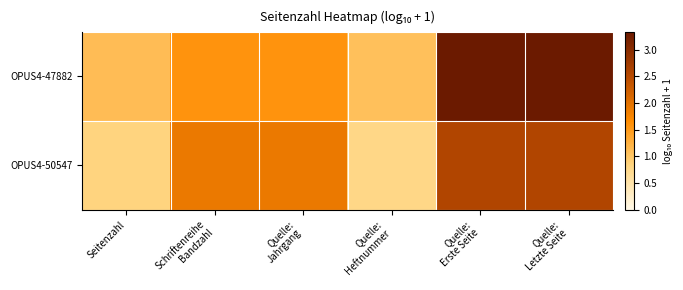

At which category is the sum across all series the highest?

Quelle:
Letzte Seite